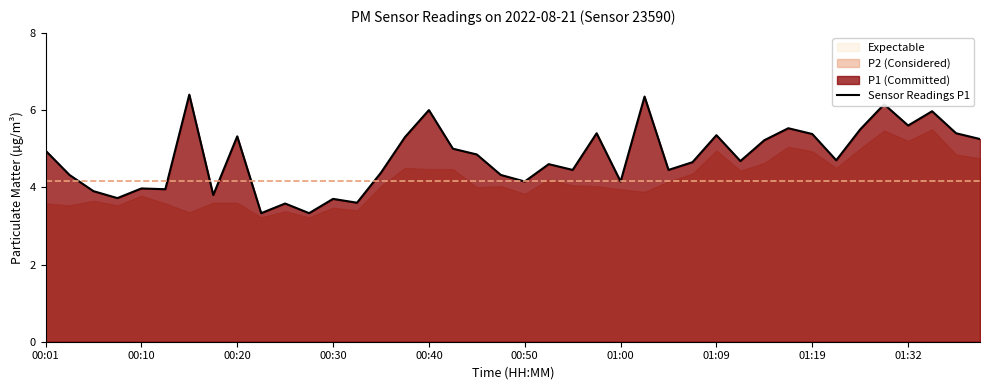

True or false: Sensor Readings P1 has a value of 8.2 at 01:32.

False